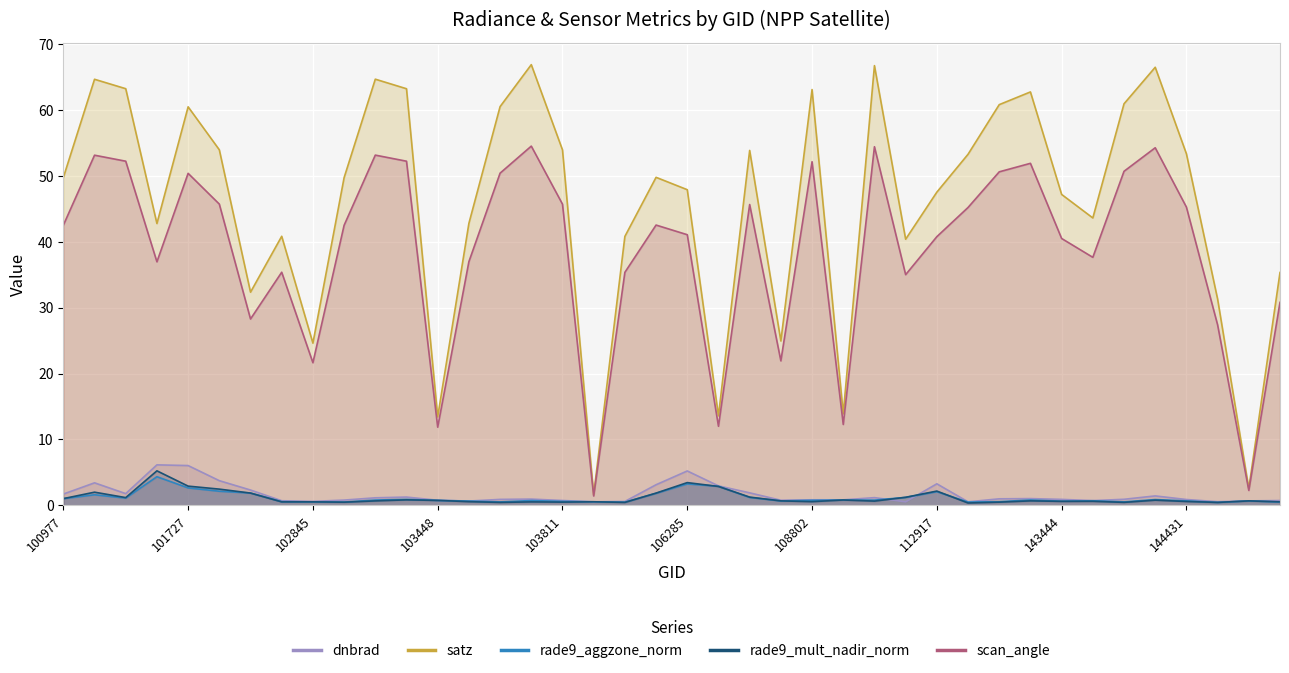

What is the minimum value for rade9_aggzone_norm?

0.4